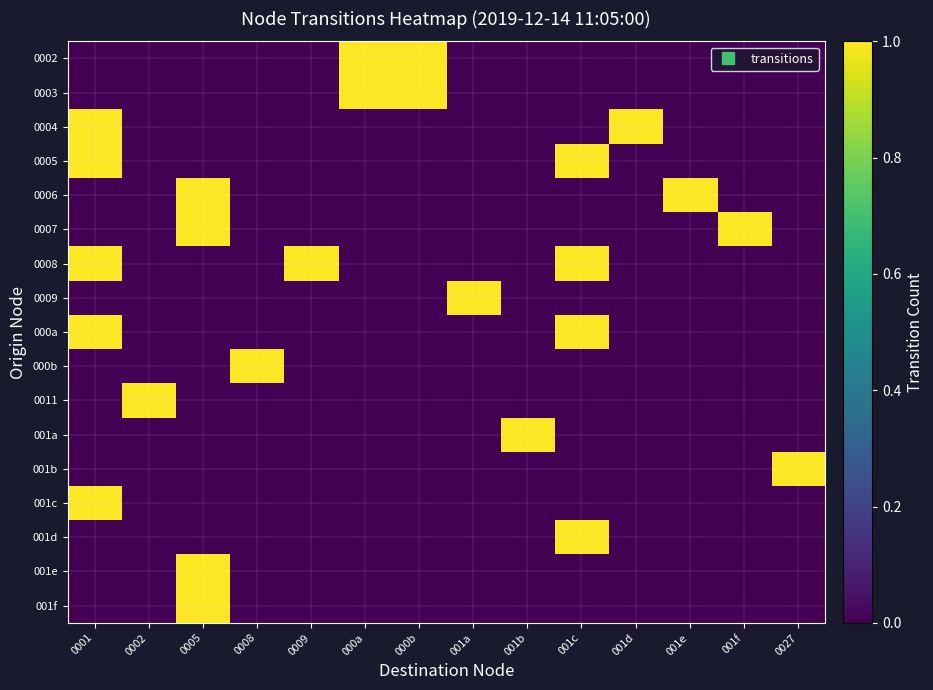

Reading right to left, list all the values displayed in this chart.

0002: 0027=0	001f=0	001e=0	001d=0	001c=0	001b=0	001a=0	000b=1	000a=1	0009=0	0008=0	0005=0	0002=0	0001=0
0003: 0027=0	001f=0	001e=0	001d=0	001c=0	001b=0	001a=0	000b=1	000a=1	0009=0	0008=0	0005=0	0002=0	0001=0
0004: 0027=0	001f=0	001e=0	001d=1	001c=0	001b=0	001a=0	000b=0	000a=0	0009=0	0008=0	0005=0	0002=0	0001=1
0005: 0027=0	001f=0	001e=0	001d=0	001c=1	001b=0	001a=0	000b=0	000a=0	0009=0	0008=0	0005=0	0002=0	0001=1
0006: 0027=0	001f=0	001e=1	001d=0	001c=0	001b=0	001a=0	000b=0	000a=0	0009=0	0008=0	0005=1	0002=0	0001=0
0007: 0027=0	001f=1	001e=0	001d=0	001c=0	001b=0	001a=0	000b=0	000a=0	0009=0	0008=0	0005=1	0002=0	0001=0
0008: 0027=0	001f=0	001e=0	001d=0	001c=1	001b=0	001a=0	000b=0	000a=0	0009=1	0008=0	0005=0	0002=0	0001=1
0009: 0027=0	001f=0	001e=0	001d=0	001c=0	001b=0	001a=1	000b=0	000a=0	0009=0	0008=0	0005=0	0002=0	0001=0
000a: 0027=0	001f=0	001e=0	001d=0	001c=1	001b=0	001a=0	000b=0	000a=0	0009=0	0008=0	0005=0	0002=0	0001=1
000b: 0027=0	001f=0	001e=0	001d=0	001c=0	001b=0	001a=0	000b=0	000a=0	0009=0	0008=1	0005=0	0002=0	0001=0
0011: 0027=0	001f=0	001e=0	001d=0	001c=0	001b=0	001a=0	000b=0	000a=0	0009=0	0008=0	0005=0	0002=1	0001=0
001a: 0027=0	001f=0	001e=0	001d=0	001c=0	001b=1	001a=0	000b=0	000a=0	0009=0	0008=0	0005=0	0002=0	0001=0
001b: 0027=1	001f=0	001e=0	001d=0	001c=0	001b=0	001a=0	000b=0	000a=0	0009=0	0008=0	0005=0	0002=0	0001=0
001c: 0027=0	001f=0	001e=0	001d=0	001c=0	001b=0	001a=0	000b=0	000a=0	0009=0	0008=0	0005=0	0002=0	0001=1
001d: 0027=0	001f=0	001e=0	001d=0	001c=1	001b=0	001a=0	000b=0	000a=0	0009=0	0008=0	0005=0	0002=0	0001=0
001e: 0027=0	001f=0	001e=0	001d=0	001c=0	001b=0	001a=0	000b=0	000a=0	0009=0	0008=0	0005=1	0002=0	0001=0
001f: 0027=0	001f=0	001e=0	001d=0	001c=0	001b=0	001a=0	000b=0	000a=0	0009=0	0008=0	0005=1	0002=0	0001=0